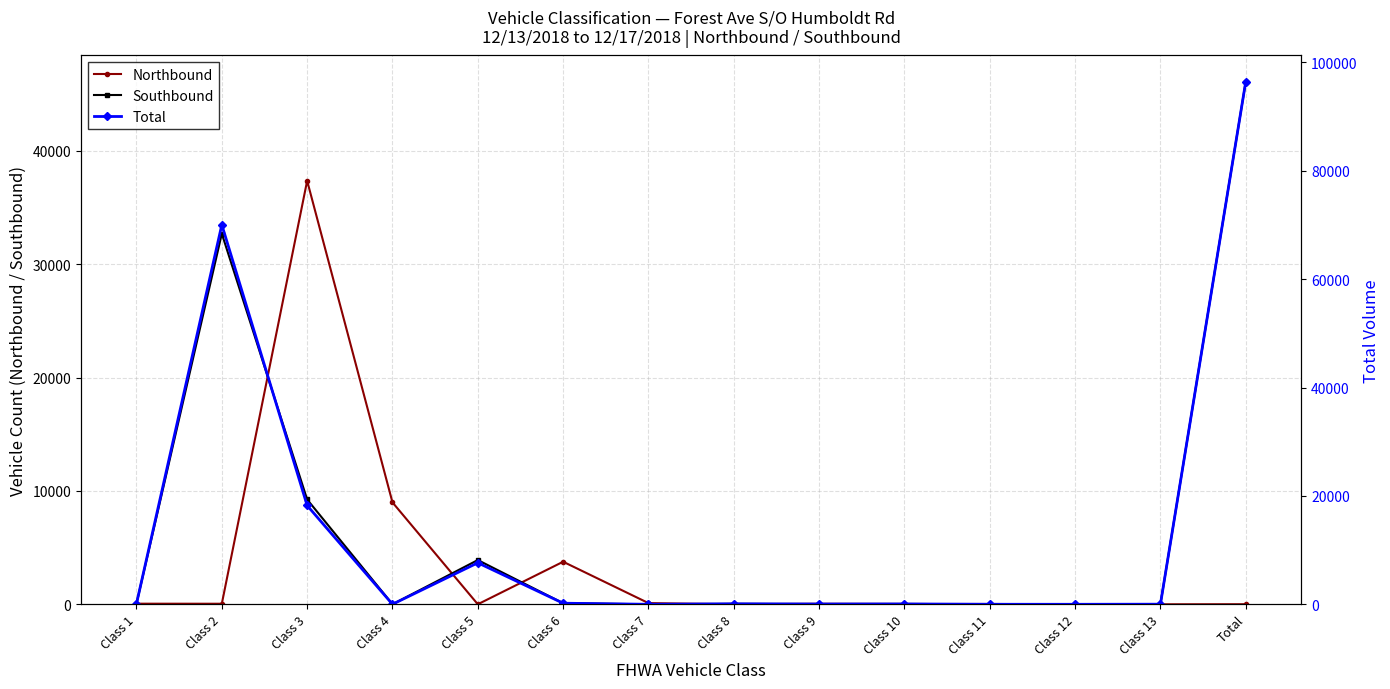

List the series in order of their peak value, highest first.

Total, Southbound, Northbound